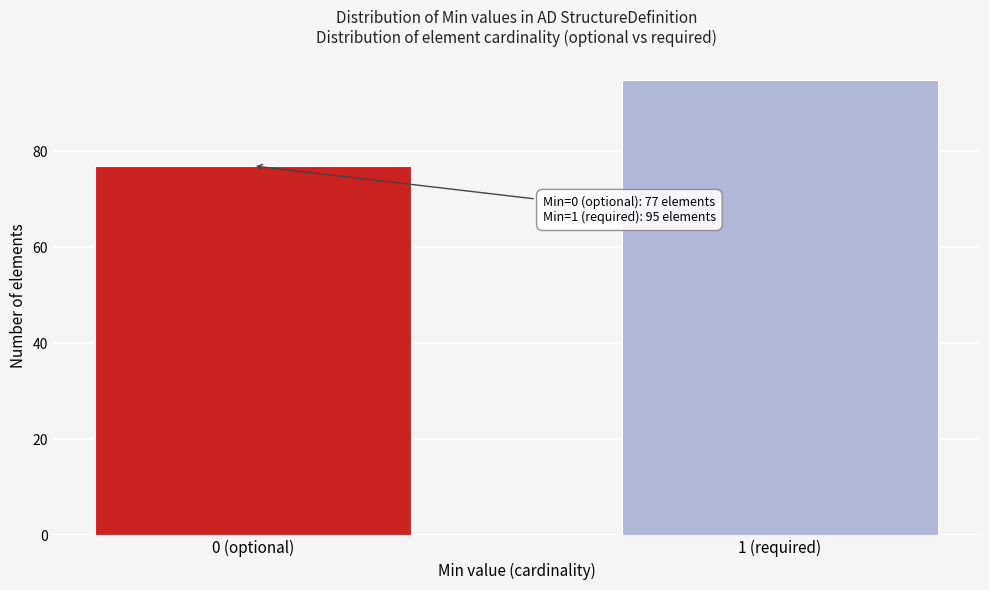

Reading left to right, extract all data points from this chart.

0 (optional)=77	1 (required)=95